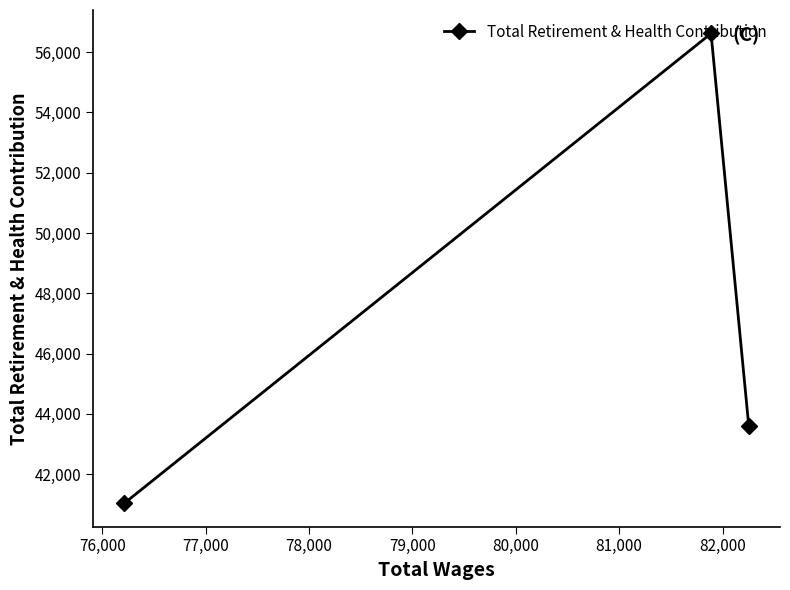

What is the value of the 2nd point from the left?

56621